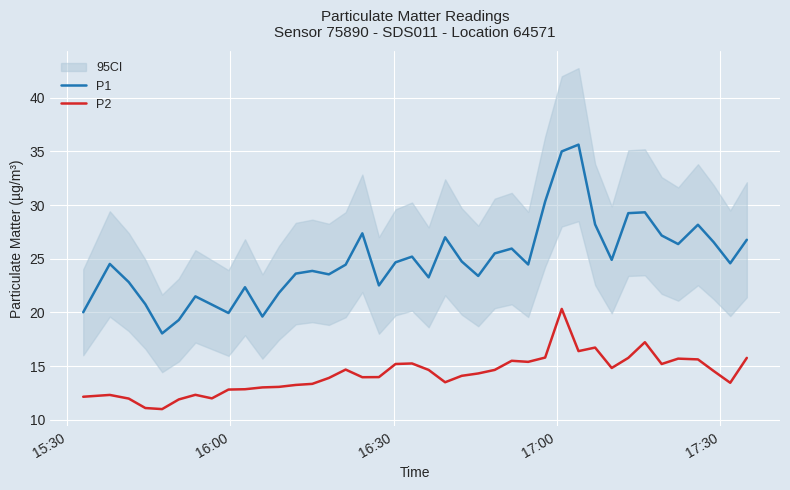

True or false: P2 and P1 cross at least once.

False